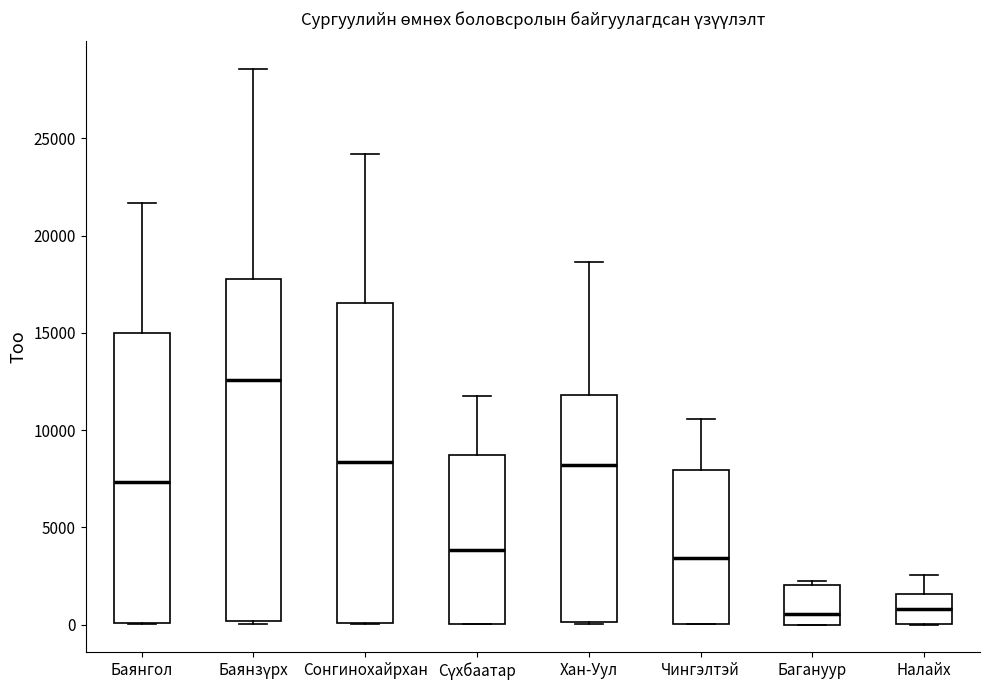

Where is the lower edge of the box for Сүхбаатар on the y-axis? The values are not printed on the chart, so give them approximately, as read against the axis.

0